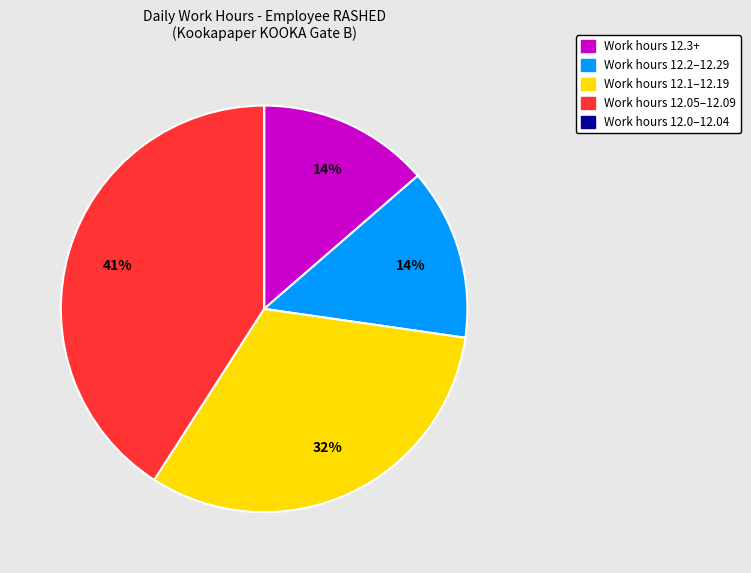

Is there a majority slice in this chart?

No